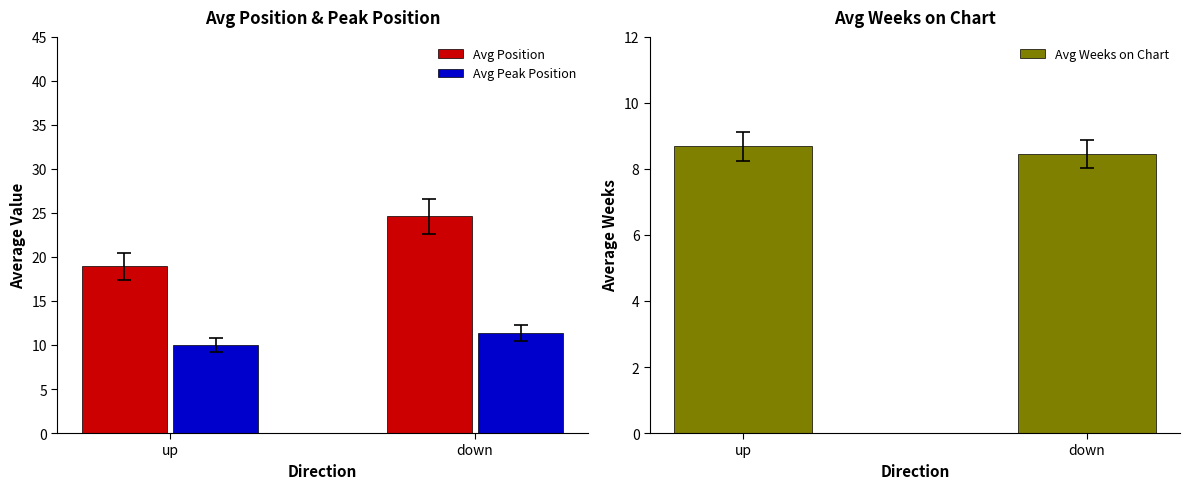

Are the bars horizontal?

No